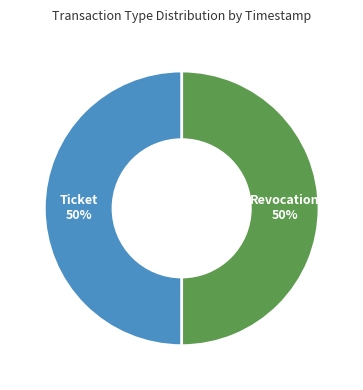

What is the ratio of the value at Revocation to the value at Ticket?

1.0